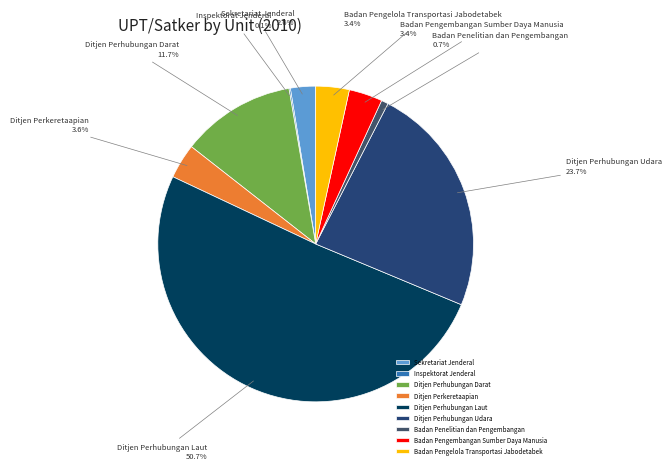

Is it true that Ditjen Perkeretaapian is 9% of the pie?

False